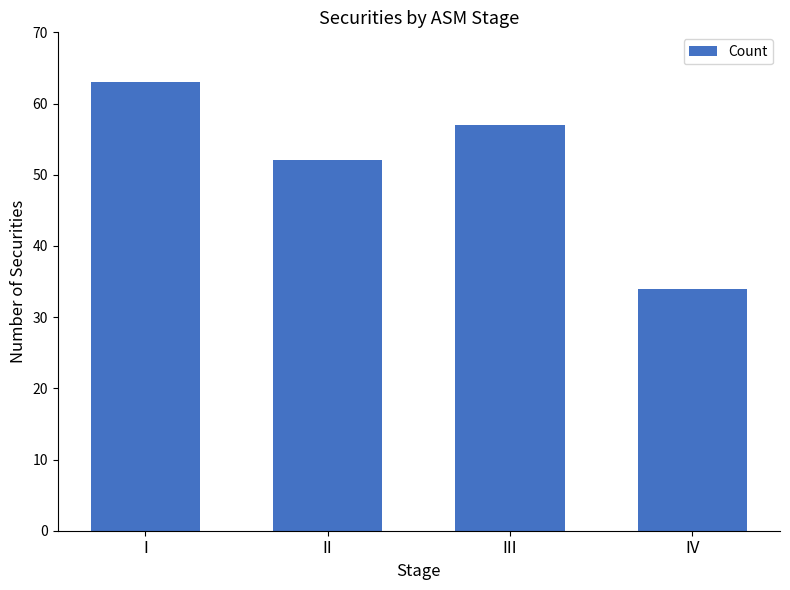

What is the difference between the values at I and III?

6